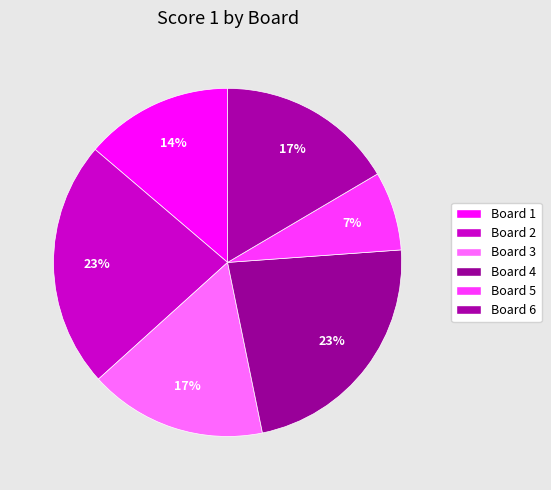

How many slices are in this pie chart?

6